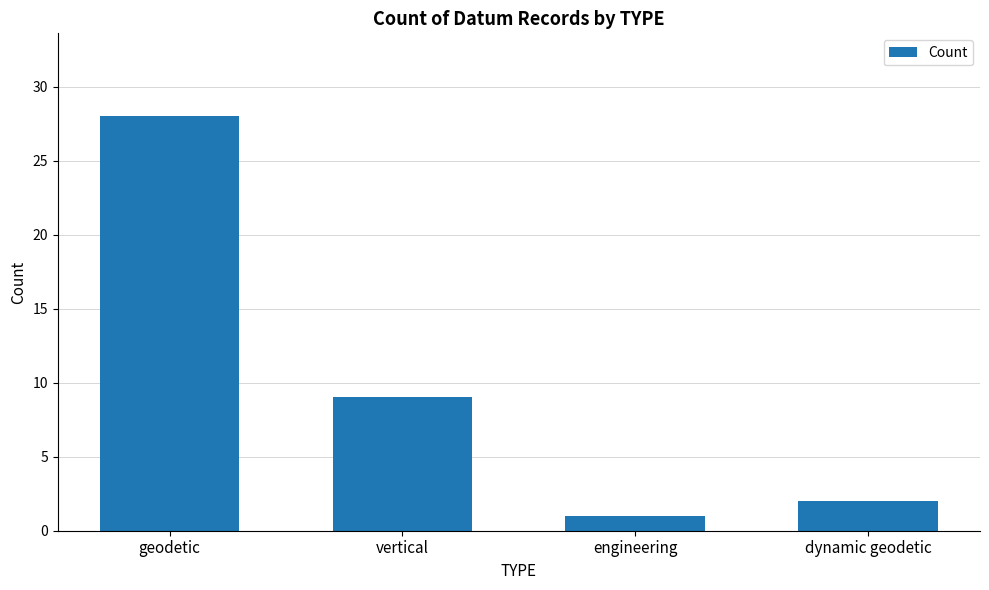

Where is the data nearest to the value 14?

vertical